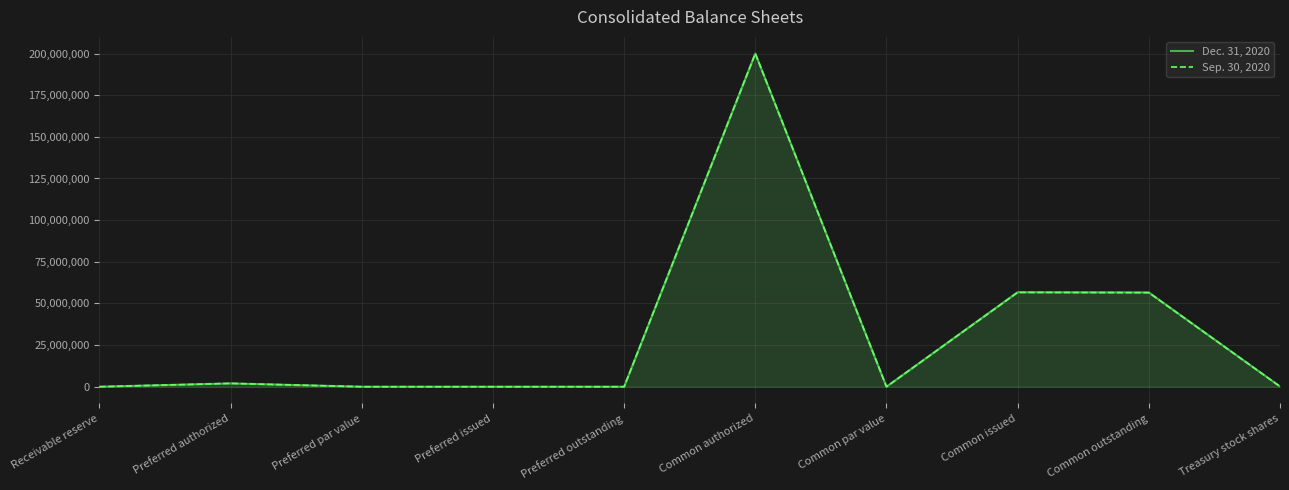

List the labels in order of Dec. 31, 2020 value, smallest first.

Preferred issued, Preferred outstanding, Preferred par value, Common par value, Receivable reserve, Treasury stock shares, Preferred authorized, Common outstanding, Common issued, Common authorized